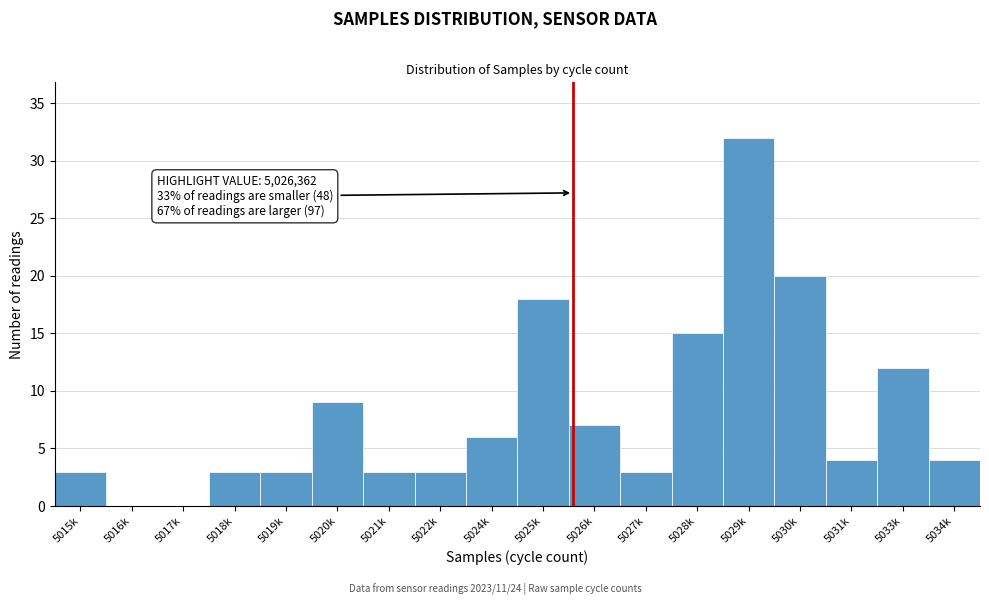

Reading left to right, extract all data points from this chart.

5015k=3	5016k=0	5017k=0	5018k=3	5019k=3	5020k=9	5021k=3	5022k=3	5024k=6	5025k=18	5026k=7	5027k=3	5028k=15	5029k=32	5030k=20	5031k=4	5033k=12	5034k=4